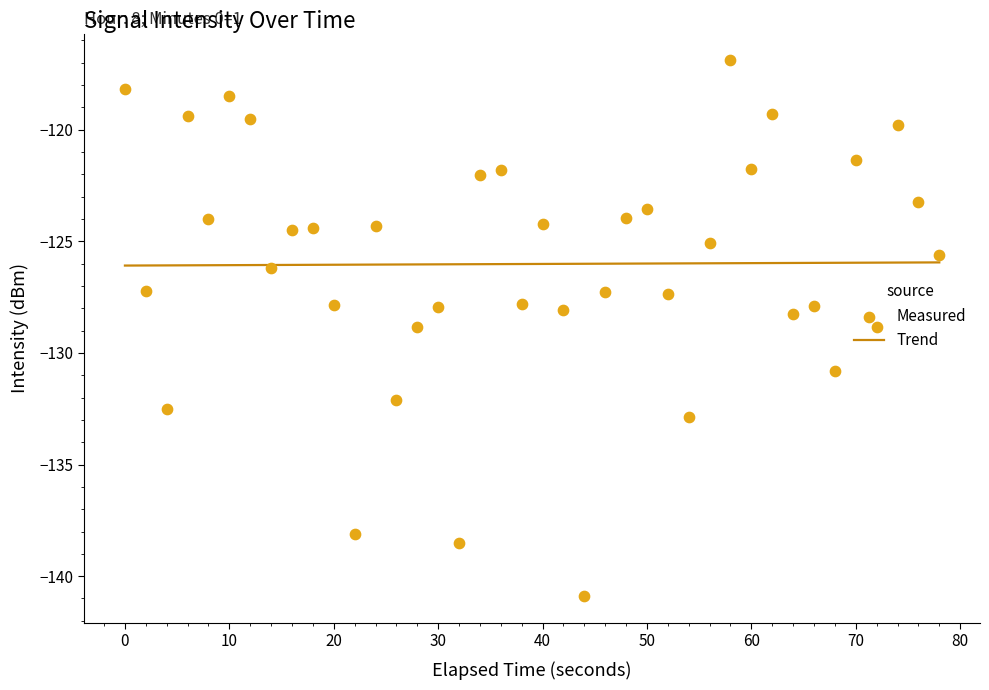

What is the maximum value for Trend?

-125.9